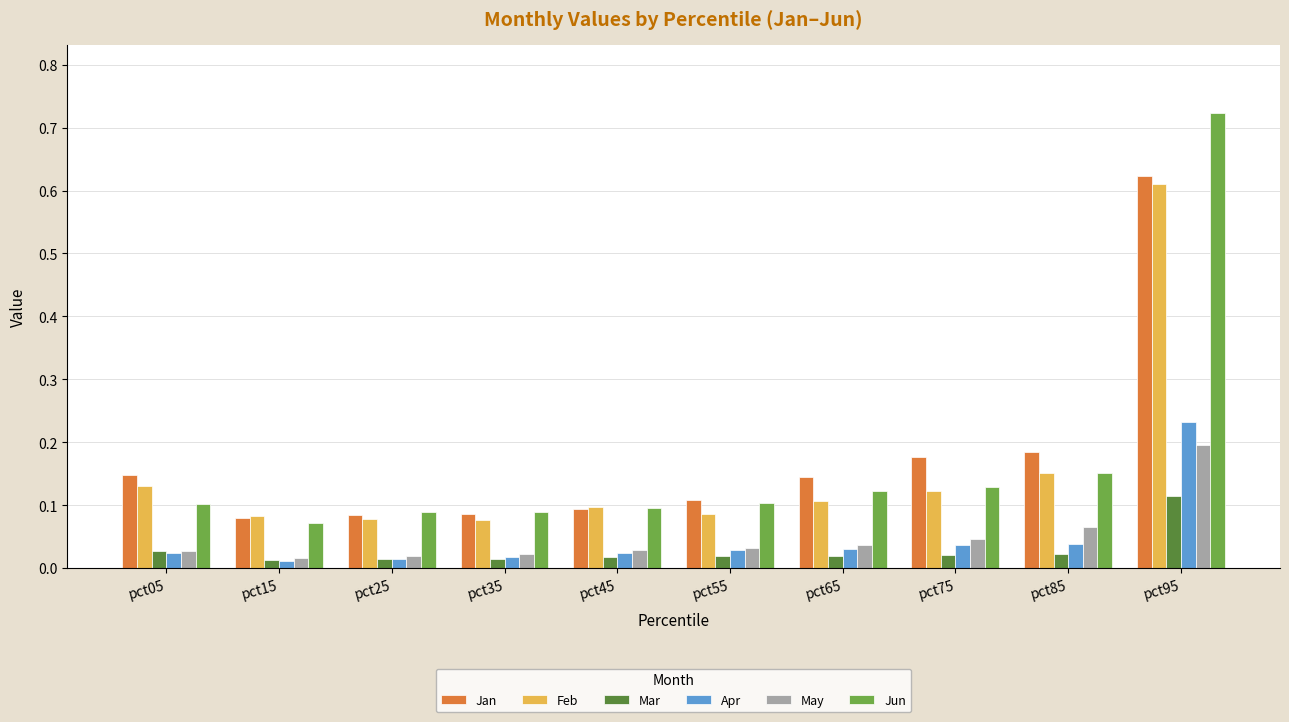

At how many categories does at least one series exceed 0?

10